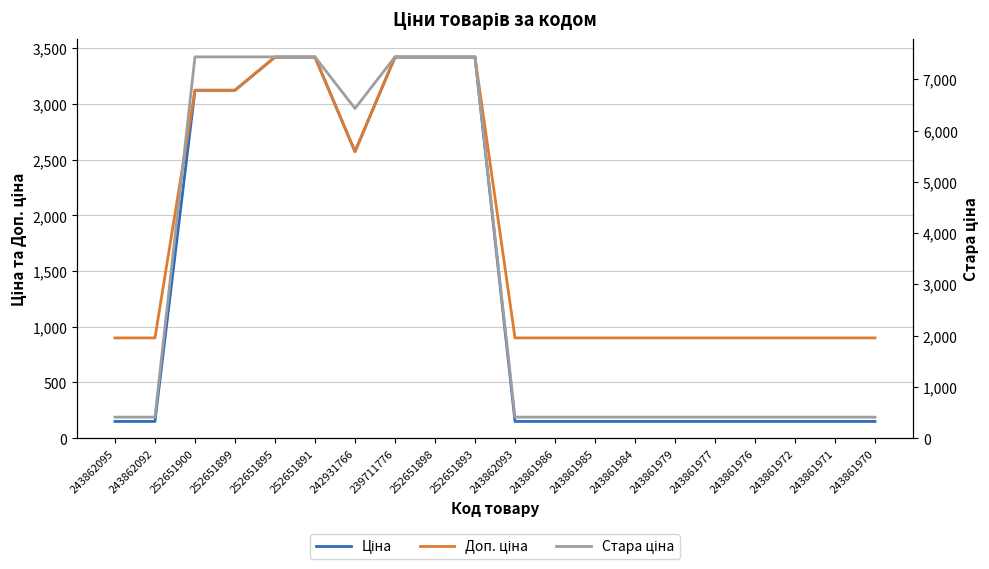

What is the smallest value displayed?

150.0